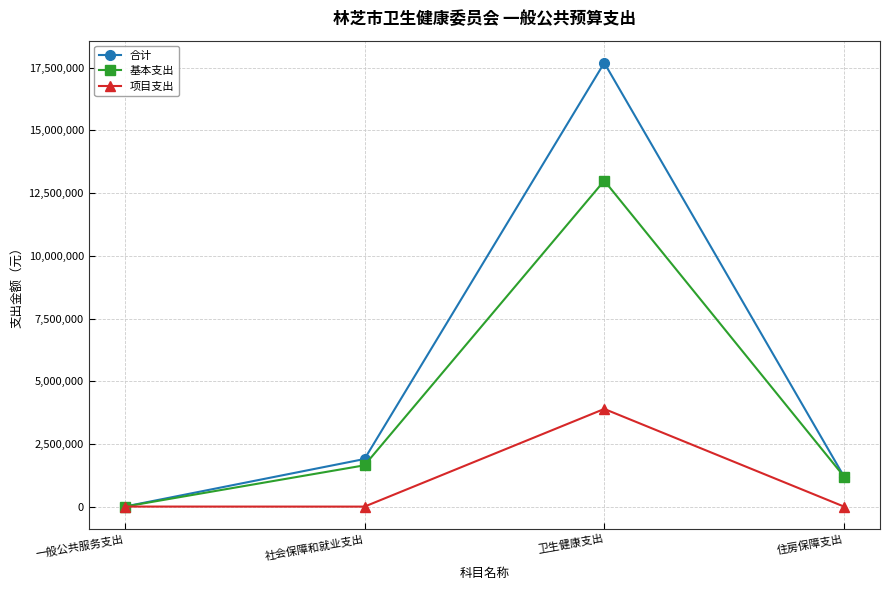

How many data points does each series have?

4